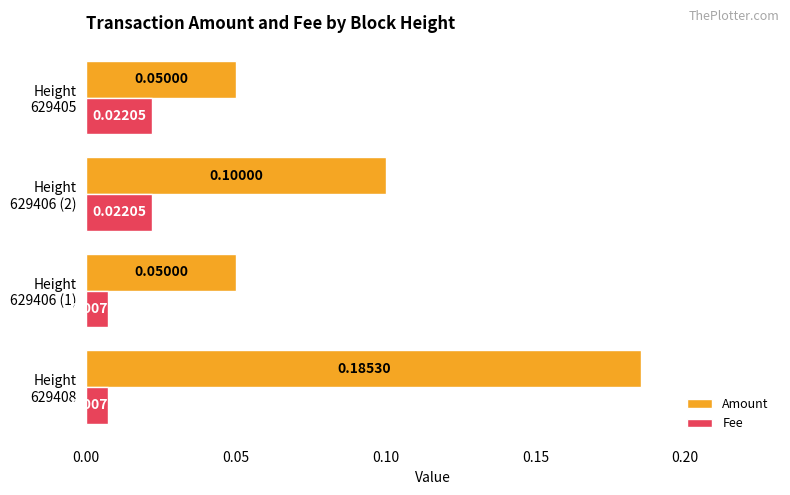

List the series in order of their peak value, lowest first.

Fee, Amount